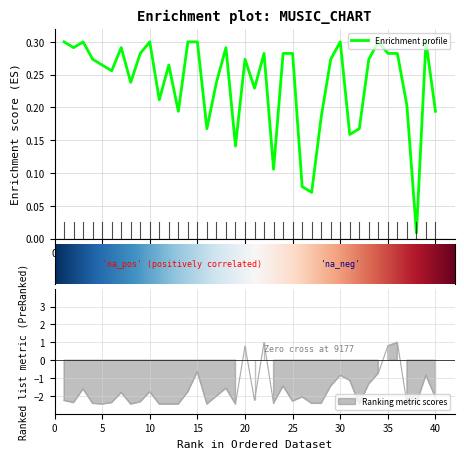

Reading left to right, list all the values displayed in this chart.

Peak Position: 0.3	0.3	0.3	0.3	0.3	0.3	0.3	0.2	0.3	0.3	0.2	0.3	0.2	0.3	0.3	0.2	0.2	0.3	0.1	0.3	0.2	0.3	0.1	0.3	0.3	0.1	0.1	0.2	0.3	0.3	0.2	0.2	0.3	0.3	0.3	0.3	0.2	0.0	0.3	0.2
Weeks on Chart: -2.3	-2.4	-1.6	-2.4	-2.5	-2.4	-1.8	-2.5	-2.3	-1.8	-2.5	-2.5	-2.5	-1.8	-0.6	-2.5	-2.0	-1.6	-2.5	0.8	-2.3	1.0	-2.4	-1.5	-2.3	-2.1	-2.4	-2.4	-1.5	-0.9	-1.1	-2.5	-1.3	-0.7	0.8	1.0	-2.4	-2.4	-0.9	-2.1